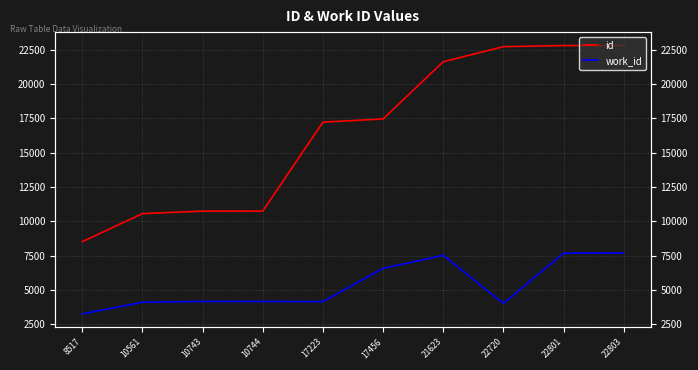

What are all the series names shown in the legend?

id, work_id